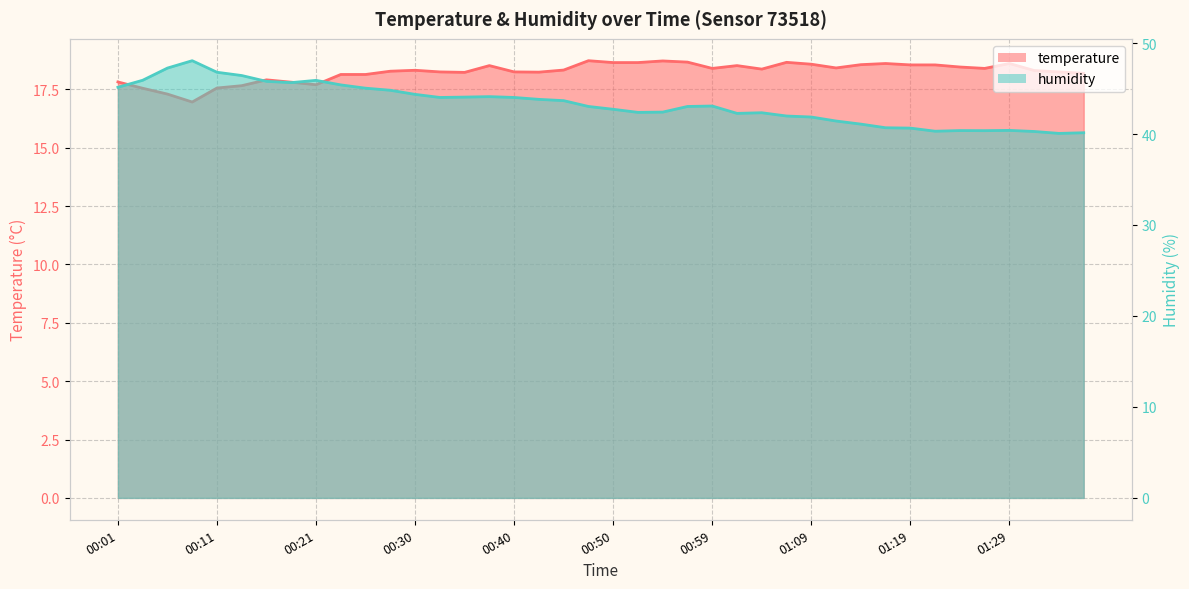

At 01:04, list the series in order from largest to smallest.

humidity, temperature